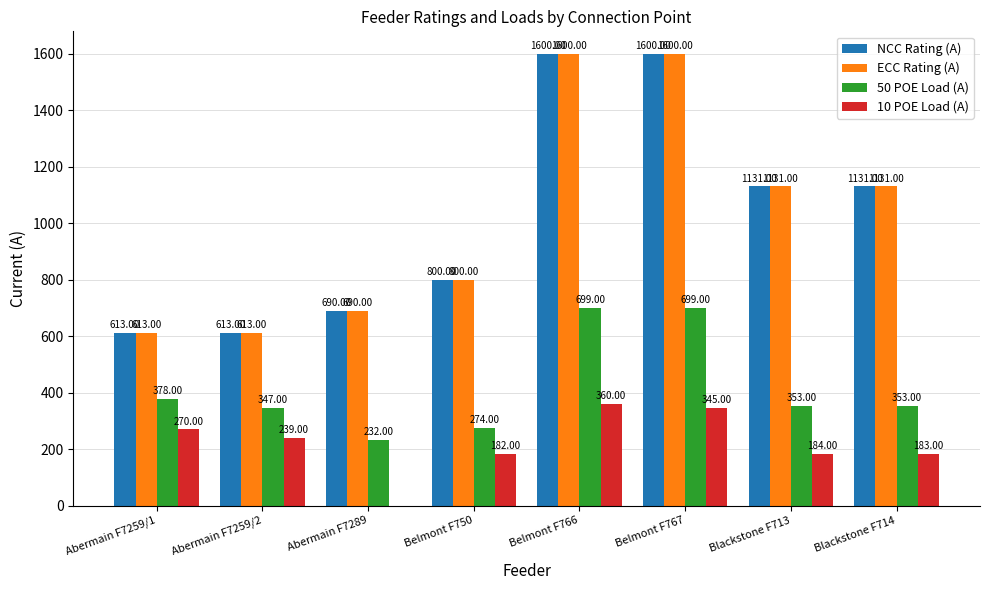

Reading left to right, transcribe all the data shown in this chart.

NCC Rating (A): 613	613	690	800	1600	1600	1131	1131
ECC Rating (A): 613	613	690	800	1600	1600	1131	1131
50 POE Load (A): 378	347	232	274	699	699	353	353
10 POE Load (A): 270	239	0	182	360	345	184	183